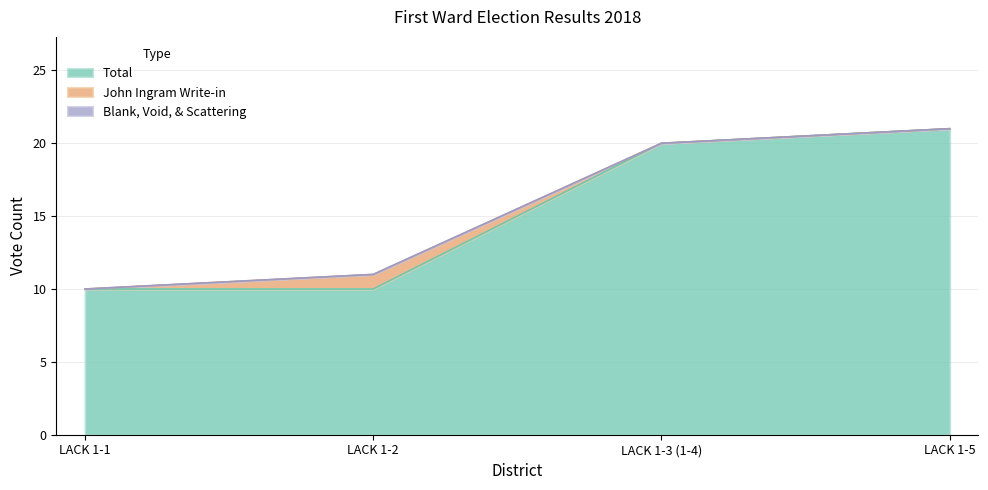

What is the label of the 2nd point from the right?

LACK 1-3 (1-4)